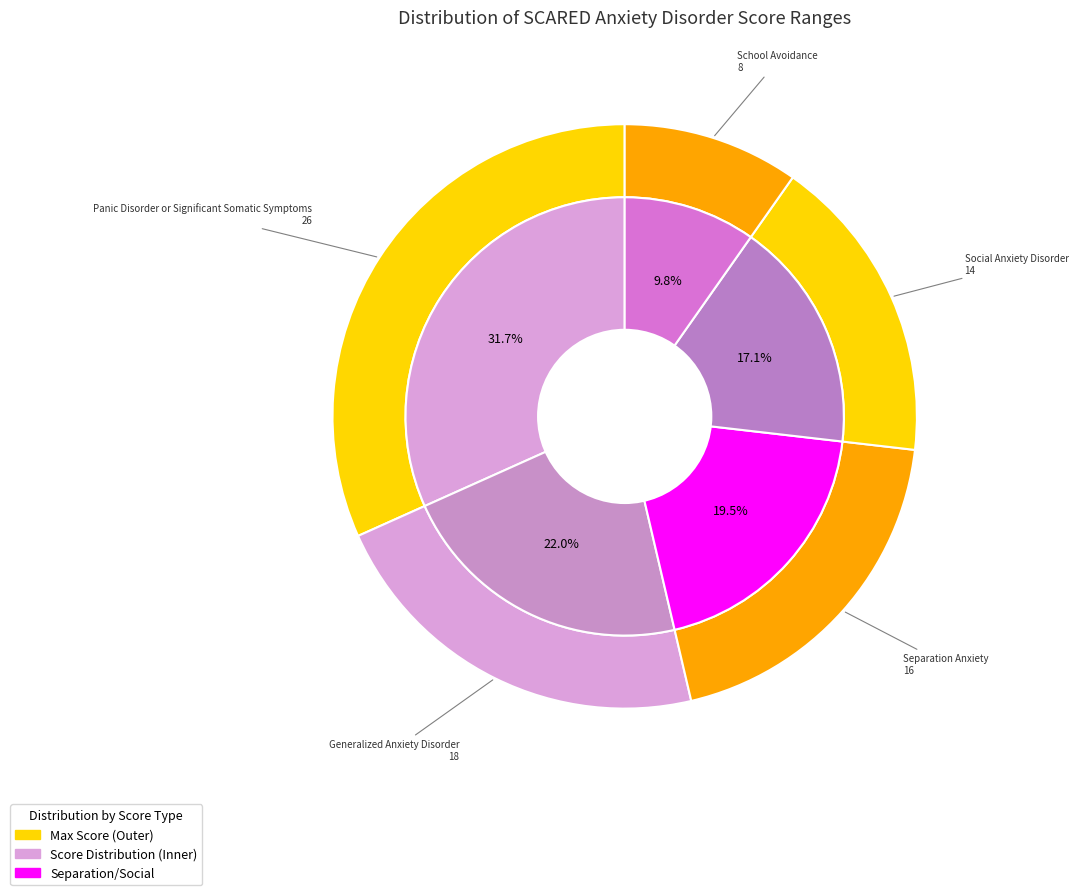

What is the ratio of the value at Social Anxiety Disorder to the value at Generalized Anxiety Disorder?

0.8